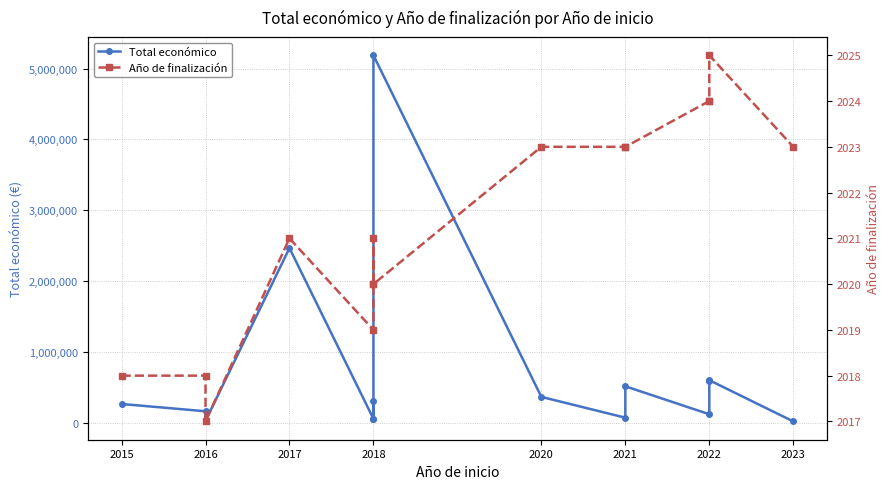

True or false: Año de finalización and Total económico intersect in this chart.

False